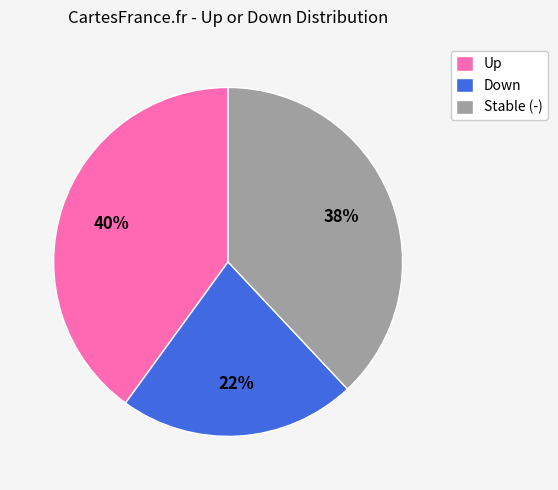

To the nearest percent, what is the difference between the Stable (-) and Up slice percentages?

2%